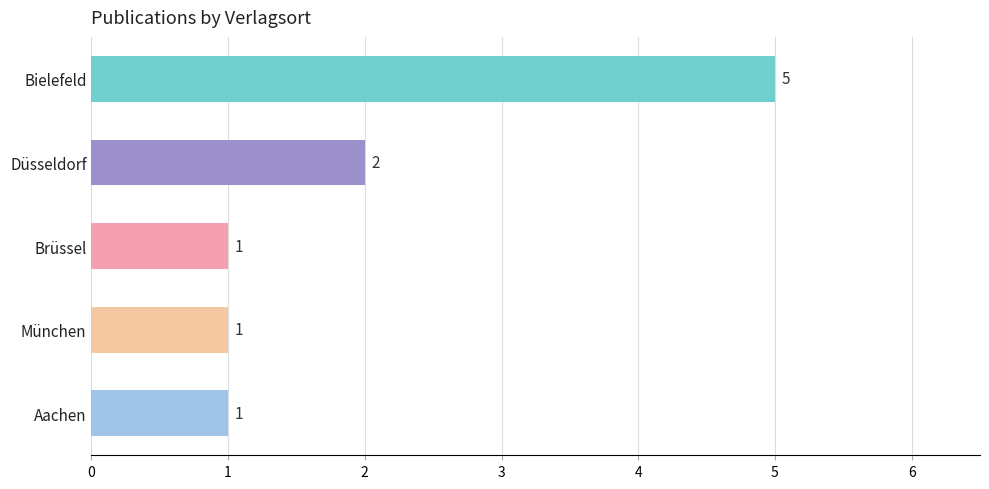

What is the difference between the maximum and second lowest values?

4